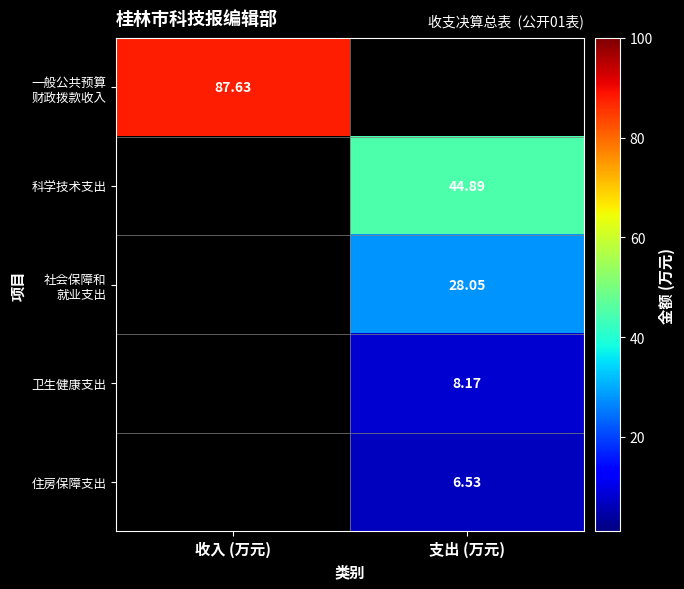

The value of 科学技术支出 at 支出 (万元) is 21.5. True or false?

False